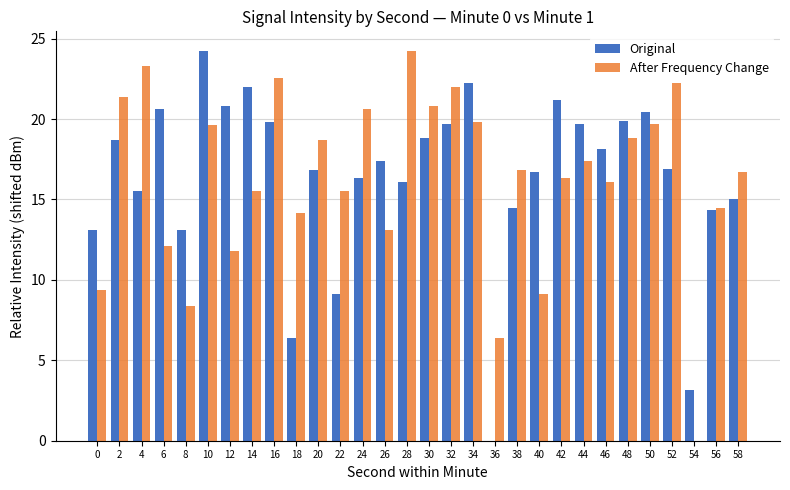

Is the value of After Frequency Change at 32 greater than the value of Original at 34?

No